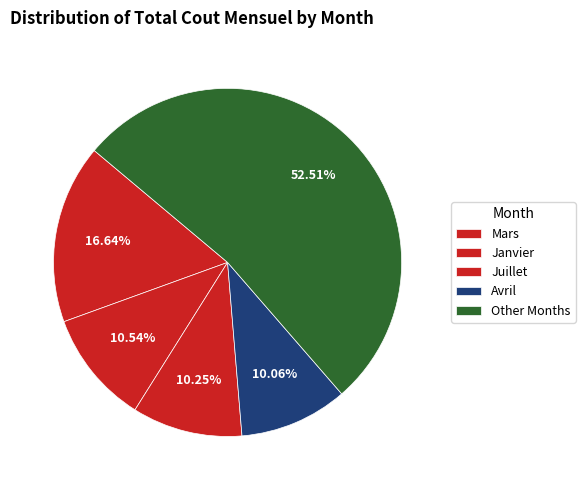

True or false: Avril accounts for 22% of the total.

False